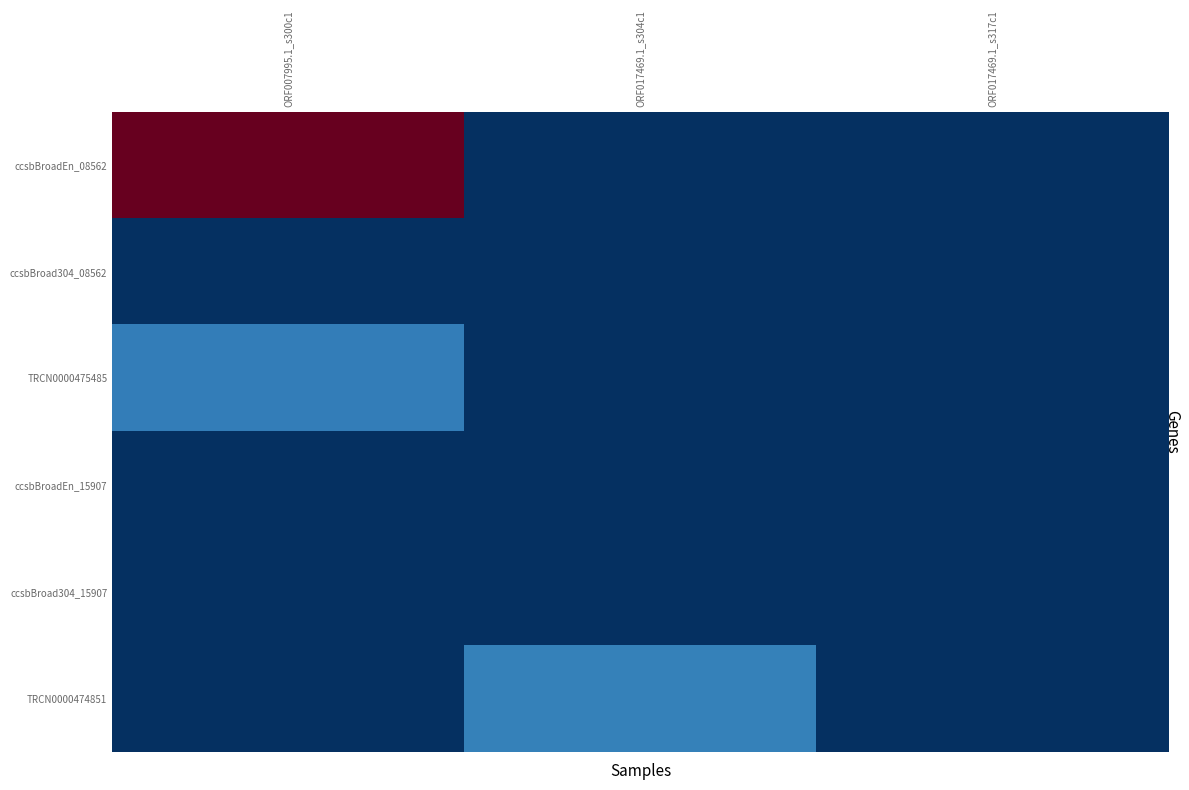

Reading left to right, list all the values displayed in this chart.

ccsbBroadEn_08562: ORF007995.1_s300c1=100.0	ORF017469.1_s304c1=0.0	ORF017469.1_s317c1=0.0
ccsbBroad304_08562: ORF007995.1_s300c1=0.0	ORF017469.1_s304c1=0.0	ORF017469.1_s317c1=0.0
TRCN0000475485: ORF007995.1_s300c1=15.3	ORF017469.1_s304c1=0.0	ORF017469.1_s317c1=0.0
ccsbBroadEn_15907: ORF007995.1_s300c1=0.0	ORF017469.1_s304c1=0.0	ORF017469.1_s317c1=0.0
ccsbBroad304_15907: ORF007995.1_s300c1=0.0	ORF017469.1_s304c1=0.0	ORF017469.1_s317c1=0.0
TRCN0000474851: ORF007995.1_s300c1=0.0	ORF017469.1_s304c1=16.3	ORF017469.1_s317c1=0.0